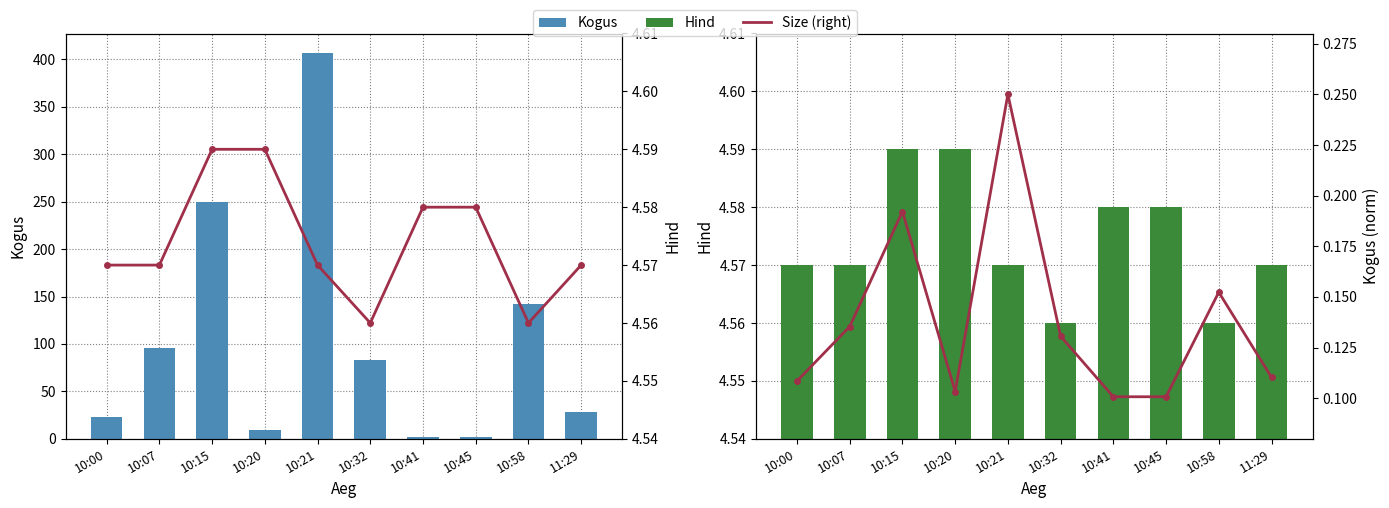

At how many categories does at least one series exceed 26?

6